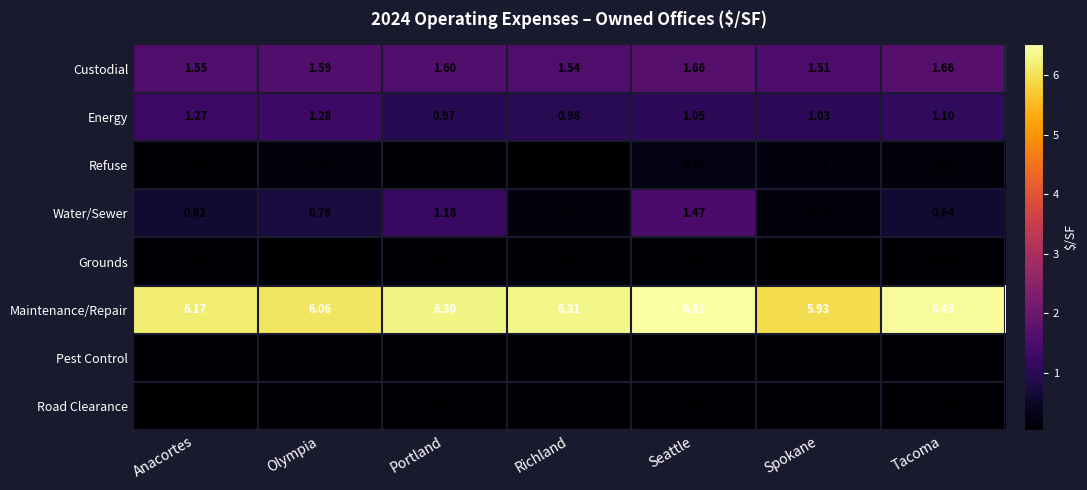

Where is Road Clearance nearest to the value 0?

Anacortes